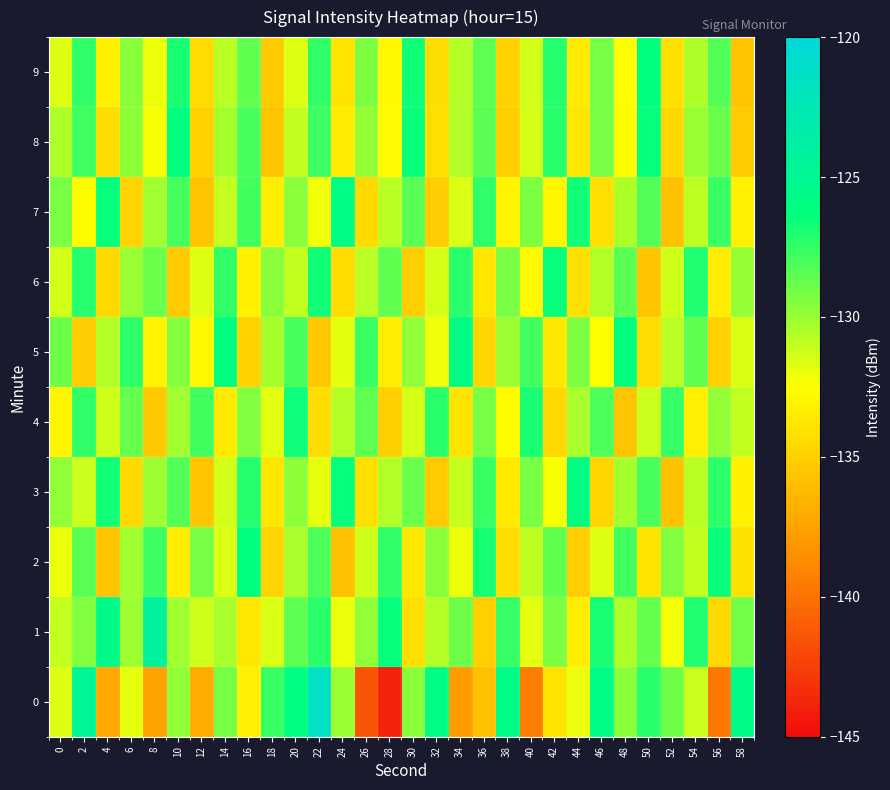

Reading left to right, what are all the values shown in this chart?

0: 0=-131.7	2=-124.8	4=-137.1	6=-131.9	8=-137.5	10=-129.9	12=-136.9	14=-129.2	16=-133.3	18=-127.6	20=-126.2	22=-121.4	24=-130.0	26=-141.4	28=-143.9	30=-129.6	32=-126.0	34=-137.8	36=-135.8	38=-125.8	40=-139.4	42=-134.0	44=-132.0	46=-125.7	48=-129.6	50=-127.3	52=-129.0	54=-131.1	56=-139.7	58=-125.5
1: 0=-131.0	2=-129.5	4=-125.6	6=-130.1	8=-124.3	10=-130.2	12=-131.3	14=-130.4	16=-133.7	18=-131.6	20=-128.5	22=-127.3	24=-132.1	26=-129.8	28=-126.4	30=-134.2	32=-130.7	34=-128.9	36=-135.1	38=-127.6	40=-131.8	42=-129.3	44=-133.4	46=-126.9	48=-130.5	50=-128.7	52=-132.3	54=-127.1	56=-134.6	58=-129.0
2: 0=-132.1	2=-128.4	4=-135.7	6=-130.2	8=-127.8	10=-133.5	12=-129.1	14=-131.6	16=-126.3	18=-134.8	20=-130.4	22=-128.2	24=-135.9	26=-131.3	28=-127.5	30=-133.7	32=-129.6	34=-132.1	36=-126.8	38=-134.3	40=-130.9	42=-128.6	44=-135.2	46=-131.7	48=-127.9	50=-133.9	52=-129.4	54=-131.0	56=-126.5	58=-134.1
3: 0=-129.8	2=-131.2	4=-126.7	6=-134.5	8=-130.1	10=-128.3	12=-135.6	14=-131.4	16=-127.2	18=-133.8	20=-129.7	22=-131.9	24=-126.4	26=-134.2	28=-130.6	30=-128.8	32=-135.3	34=-131.1	36=-127.7	38=-133.6	40=-129.2	42=-132.4	44=-126.1	46=-134.7	48=-130.3	50=-128.1	52=-135.8	54=-130.8	56=-127.4	58=-133.2
4: 0=-133.0	2=-127.5	4=-131.3	6=-128.7	8=-135.4	10=-130.2	12=-127.9	14=-133.6	16=-129.4	18=-131.8	20=-126.6	22=-134.3	24=-130.7	26=-128.5	28=-135.1	30=-131.5	32=-127.3	34=-133.9	36=-129.1	38=-132.6	40=-126.9	42=-134.6	44=-130.4	46=-128.2	48=-135.7	50=-131.2	52=-127.6	54=-133.3	56=-129.8	58=-131.0
5: 0=-128.9	2=-135.2	4=-130.6	6=-127.4	8=-133.1	10=-129.5	12=-132.8	14=-126.2	16=-134.9	18=-130.3	20=-128.1	22=-135.5	24=-131.9	26=-127.7	28=-133.4	30=-129.8	32=-132.2	34=-126.0	36=-134.7	38=-130.1	40=-127.9	42=-133.7	44=-129.3	46=-132.5	48=-126.3	50=-134.4	52=-130.8	54=-128.6	56=-135.0	58=-131.6
6: 0=-131.4	2=-127.2	4=-134.6	6=-130.0	8=-128.8	10=-135.3	12=-131.7	14=-127.5	16=-133.2	18=-129.6	20=-131.0	22=-126.7	24=-134.4	26=-130.8	28=-128.6	30=-135.1	32=-131.5	34=-127.3	36=-133.8	38=-129.2	40=-132.7	42=-126.5	44=-134.2	46=-130.6	48=-128.4	50=-135.6	52=-131.3	54=-127.1	56=-133.5	58=-129.9
7: 0=-129.2	2=-132.6	4=-126.4	6=-134.8	8=-130.2	10=-128.0	12=-135.7	14=-131.1	16=-127.9	18=-133.4	20=-129.6	22=-132.2	24=-126.0	26=-134.5	28=-130.8	30=-128.4	32=-135.2	34=-131.6	36=-127.4	38=-133.1	40=-129.3	42=-132.9	44=-126.7	46=-134.2	48=-130.5	50=-128.3	52=-135.8	54=-130.9	56=-127.7	58=-133.3
8: 0=-130.5	2=-127.8	4=-134.3	6=-129.7	8=-132.4	10=-126.2	12=-134.9	14=-130.3	16=-128.1	18=-135.6	20=-131.0	22=-127.8	24=-133.5	26=-129.9	28=-132.7	30=-126.5	32=-134.2	34=-130.6	36=-128.4	38=-135.1	40=-131.5	42=-127.3	44=-133.8	46=-129.2	48=-132.6	50=-126.4	52=-134.6	54=-130.0	56=-128.8	58=-135.3
9: 0=-131.7	2=-127.5	4=-133.2	6=-129.6	8=-132.1	10=-126.9	12=-134.4	14=-130.8	16=-128.6	18=-135.3	20=-131.7	22=-127.5	24=-133.9	26=-129.3	28=-132.8	30=-126.6	32=-134.3	34=-130.7	36=-128.5	38=-135.0	40=-131.4	42=-127.2	44=-133.6	46=-129.1	48=-132.5	50=-126.3	52=-134.1	54=-130.5	56=-128.3	58=-135.7